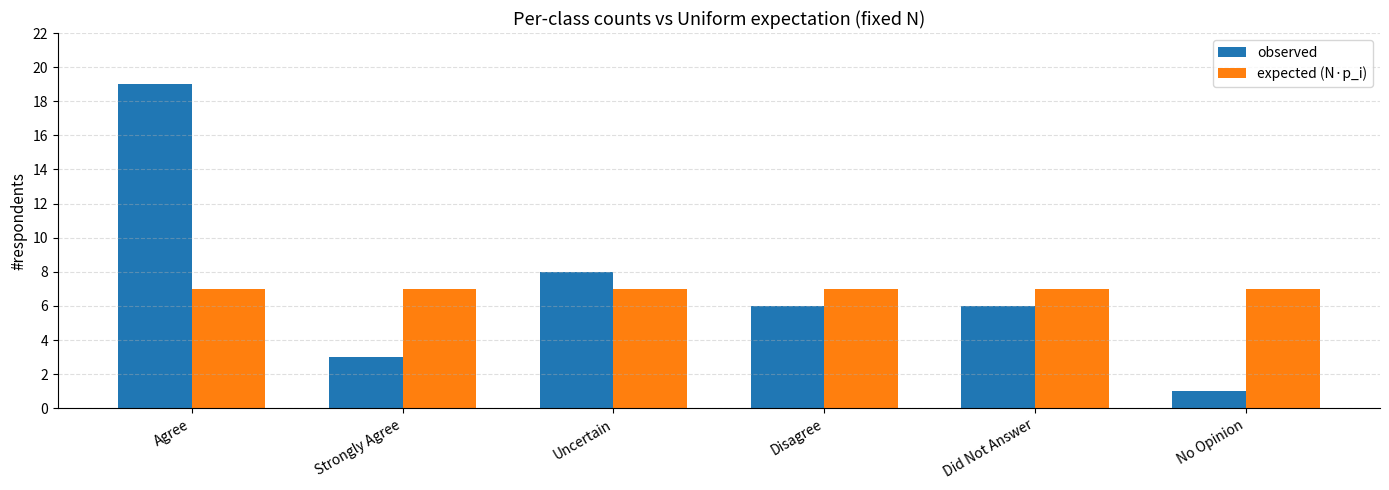

What is the sum of all observed values?

43